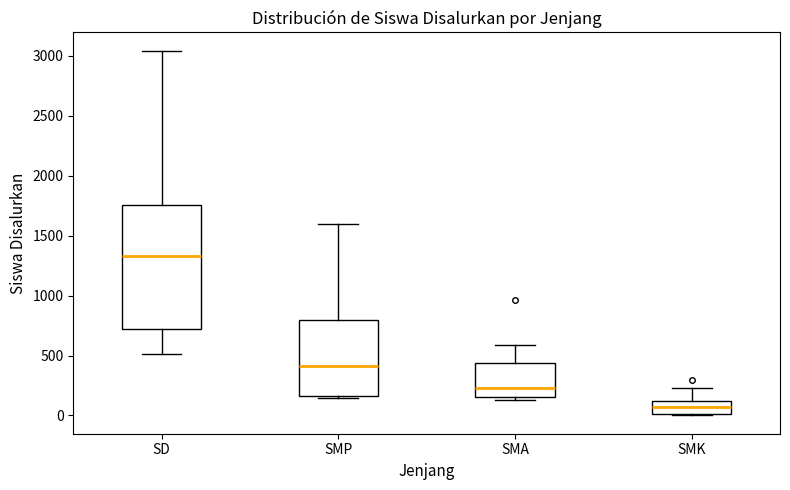

Which box has the highest median line?

SD